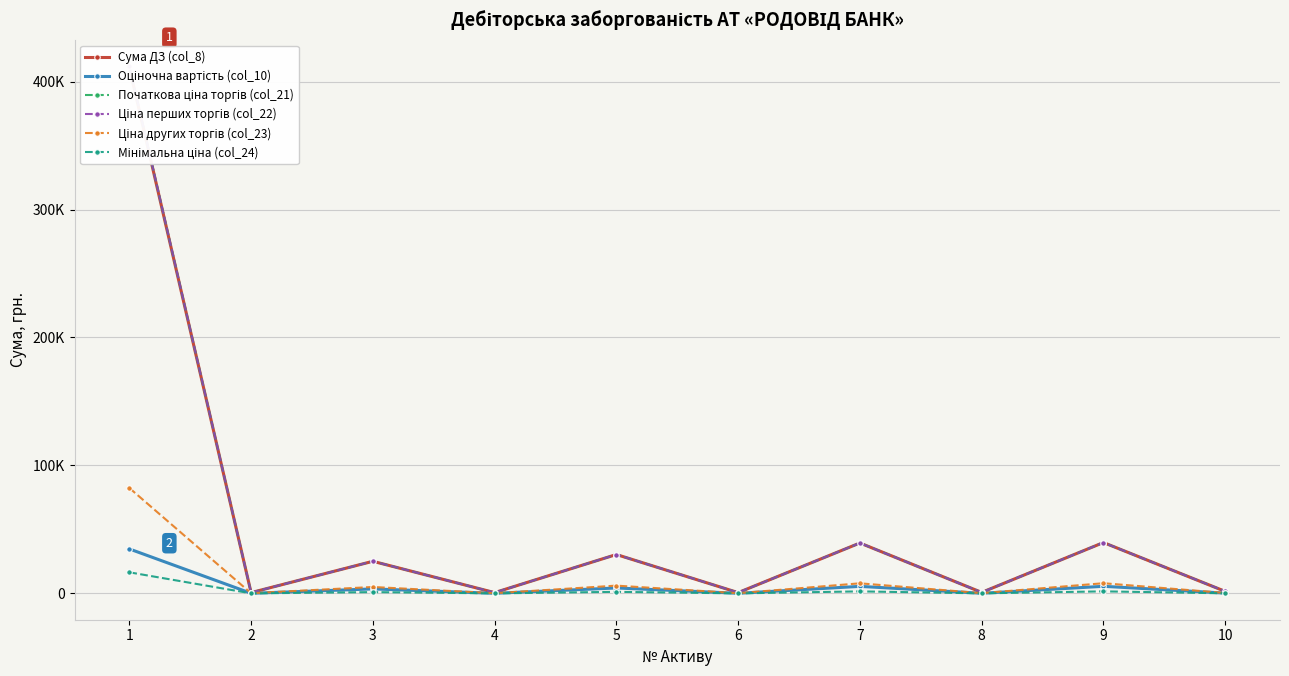

At which category does Ціна других торгів (col_23) reach its first local peak?

3